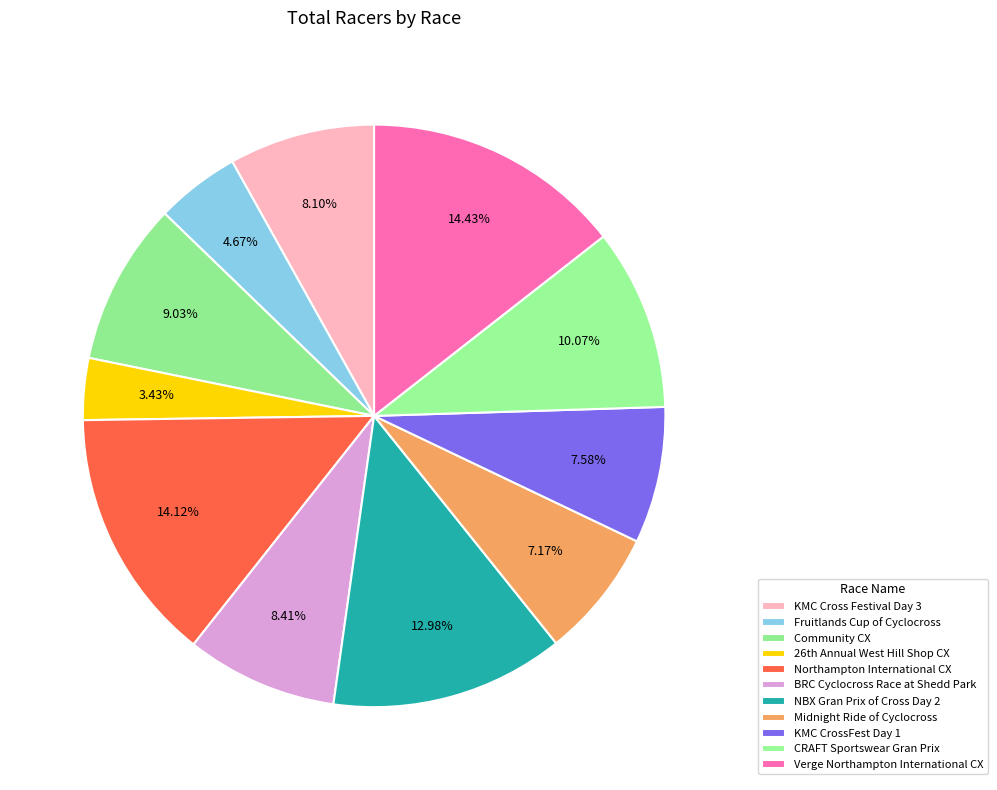

Count the number of slices in the pie.

11